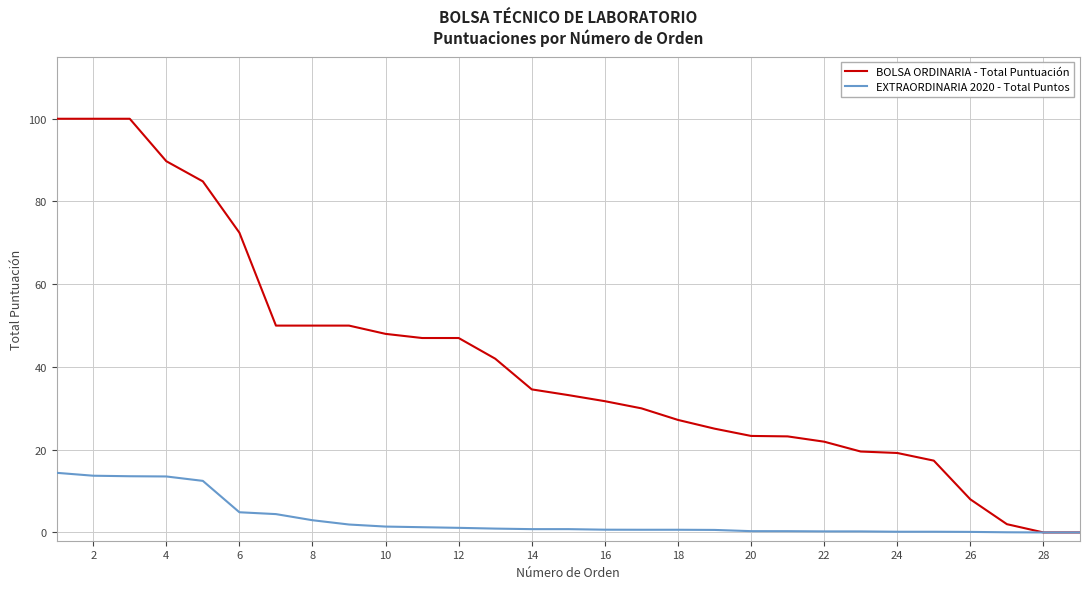

What is the highest value of the BOLSA ORDINARIA - Total Puntuación series?

100.0